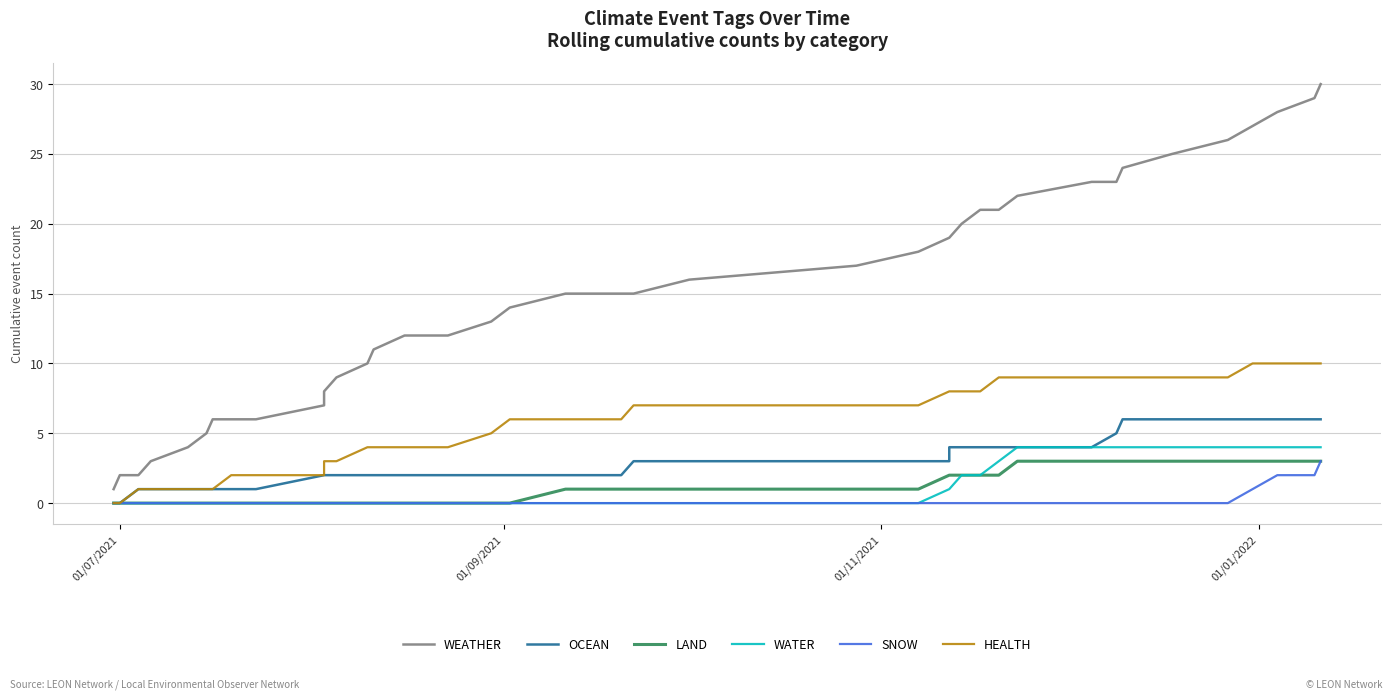

Does the chart have visible grid lines?

Yes